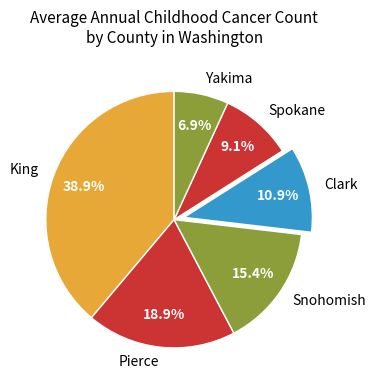

Do Yakima and Pierce together represent more than half of the pie?

No